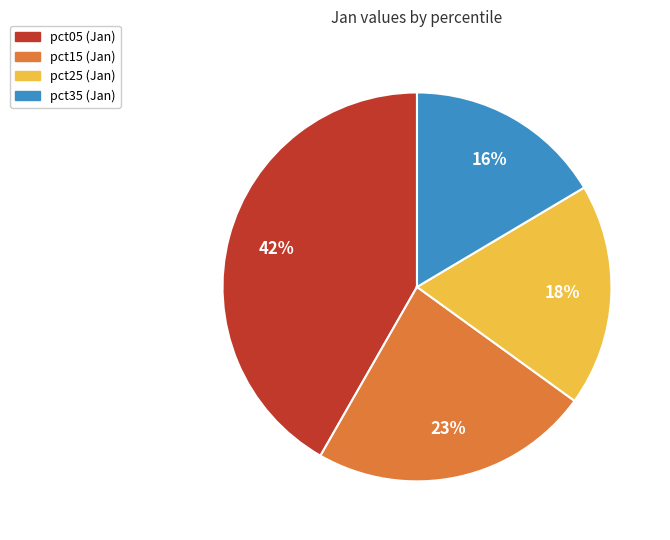

Is there any slice that represents more than half of the pie?

No